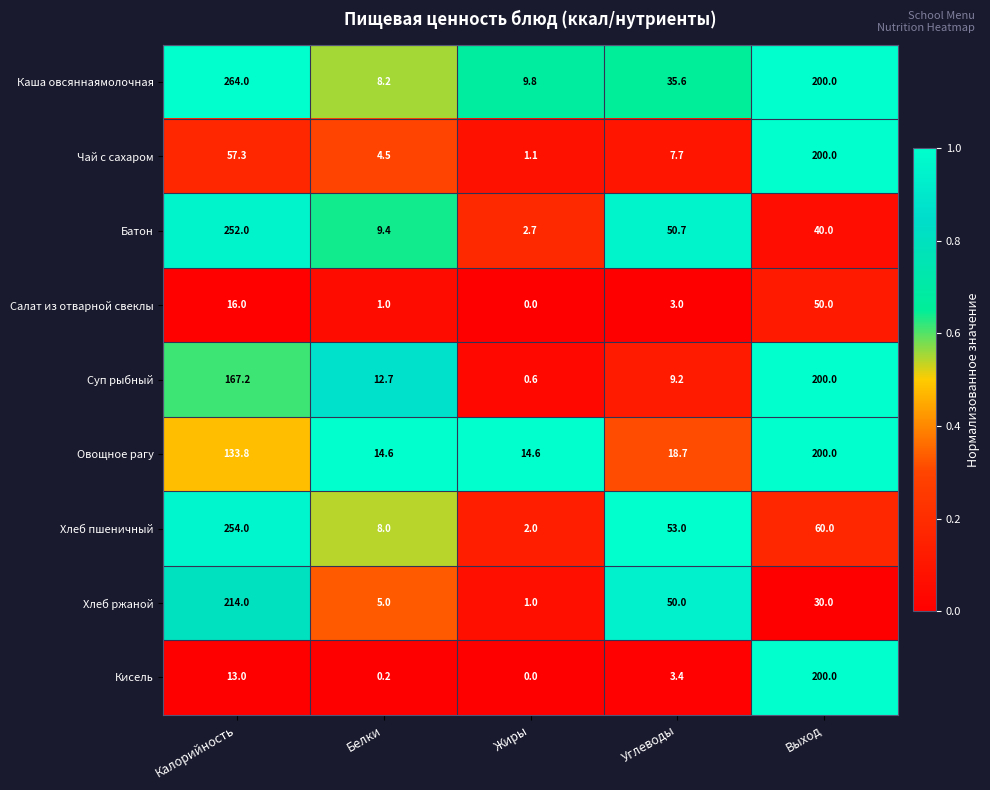

Where does the Хлеб ржаной series first go above 30?

Калорийность